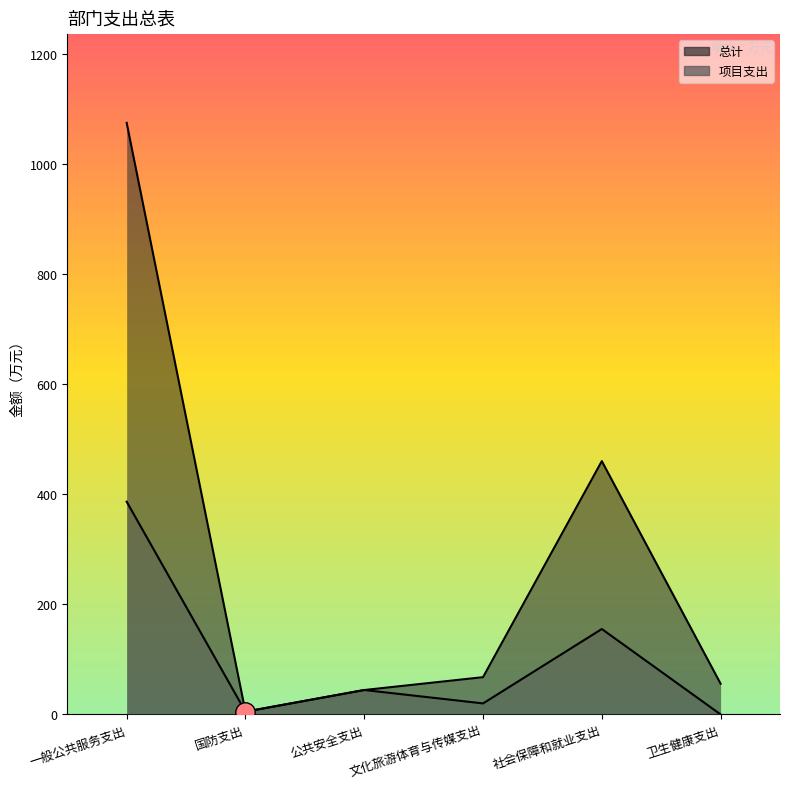

List the series in order of their overall mean, highest first.

总计, 项目支出